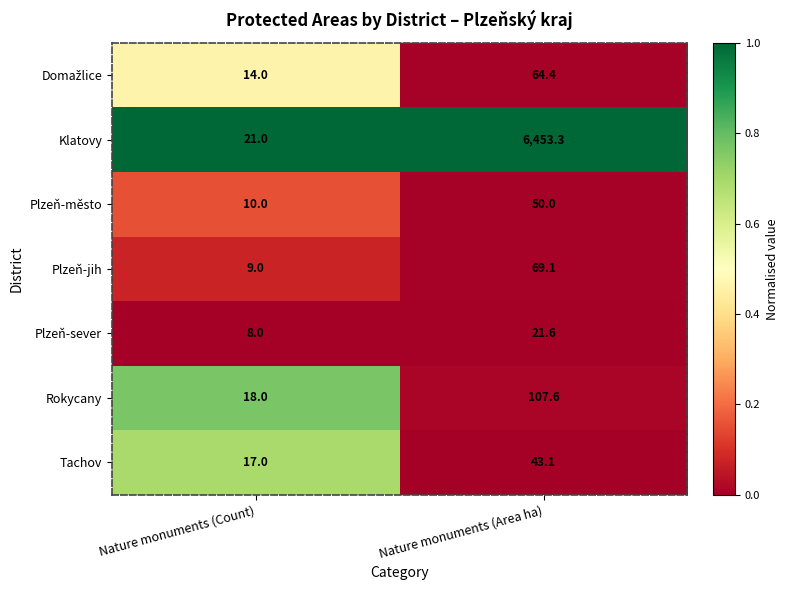

Where does the Klatovy series first go above 6453?

Nature monuments (Area ha)